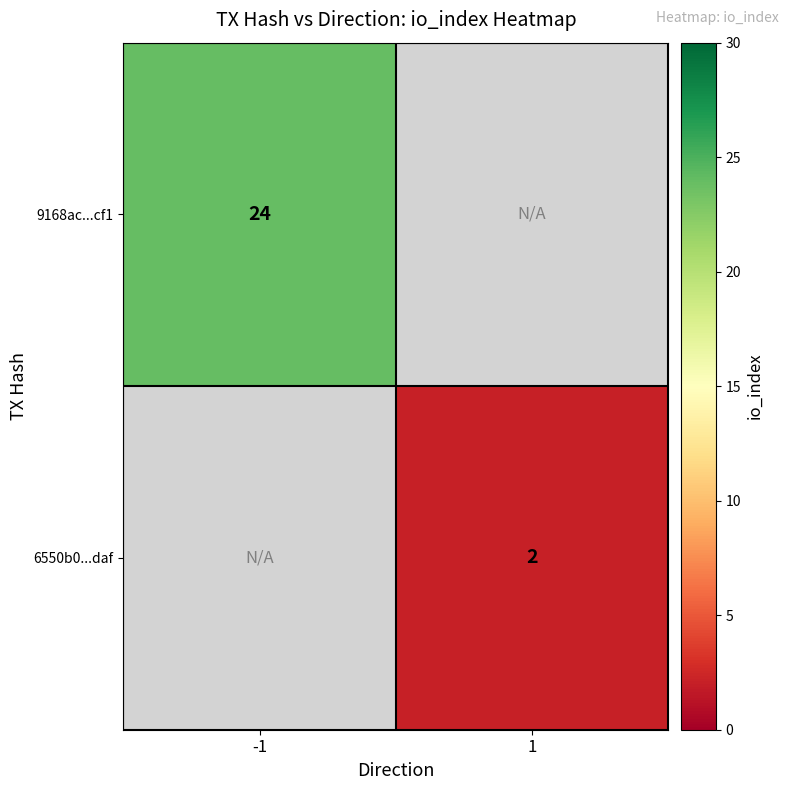

The value of 9168ac...cf1 at -1 is 24. True or false?

True